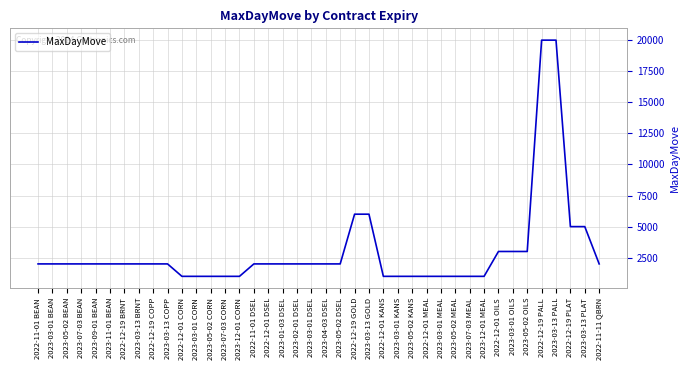

Reading left to right, transcribe all the data shown in this chart.

2022-11-01 BEAN=2000	2023-03-01 BEAN=2000	2023-05-02 BEAN=2000	2023-07-03 BEAN=2000	2023-09-01 BEAN=2000	2023-11-01 BEAN=2000	2022-12-19 BRNT=2000	2023-03-13 BRNT=2000	2022-12-19 COPP=2000	2023-03-13 COPP=2000	2022-12-01 CORN=1000	2023-03-01 CORN=1000	2023-05-02 CORN=1000	2023-07-03 CORN=1000	2023-12-01 CORN=1000	2022-11-01 DSEL=2000	2022-12-01 DSEL=2000	2023-01-03 DSEL=2000	2023-02-01 DSEL=2000	2023-03-01 DSEL=2000	2023-04-03 DSEL=2000	2023-05-02 DSEL=2000	2022-12-19 GOLD=6000	2023-03-13 GOLD=6000	2022-12-01 KANS=1000	2023-03-01 KANS=1000	2023-05-02 KANS=1000	2022-12-01 MEAL=1000	2023-03-01 MEAL=1000	2023-05-02 MEAL=1000	2023-07-03 MEAL=1000	2023-12-01 MEAL=1000	2022-12-01 OILS=3000	2023-03-01 OILS=3000	2023-05-02 OILS=3000	2022-12-19 PALL=20000	2023-03-13 PALL=20000	2022-12-19 PLAT=5000	2023-03-13 PLAT=5000	2022-11-11 QBRN=2000